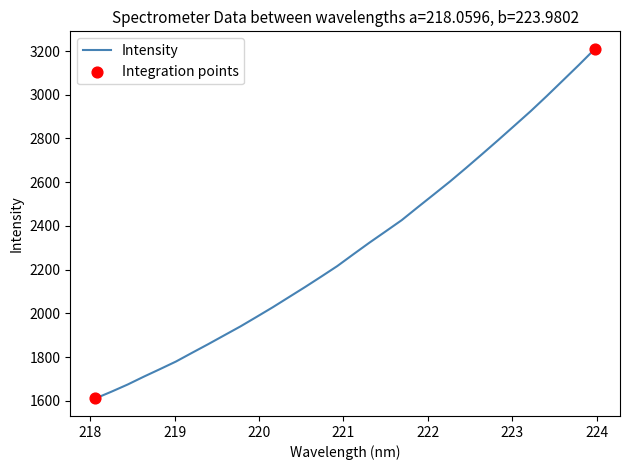

What is the greatest value displayed?

3210.1